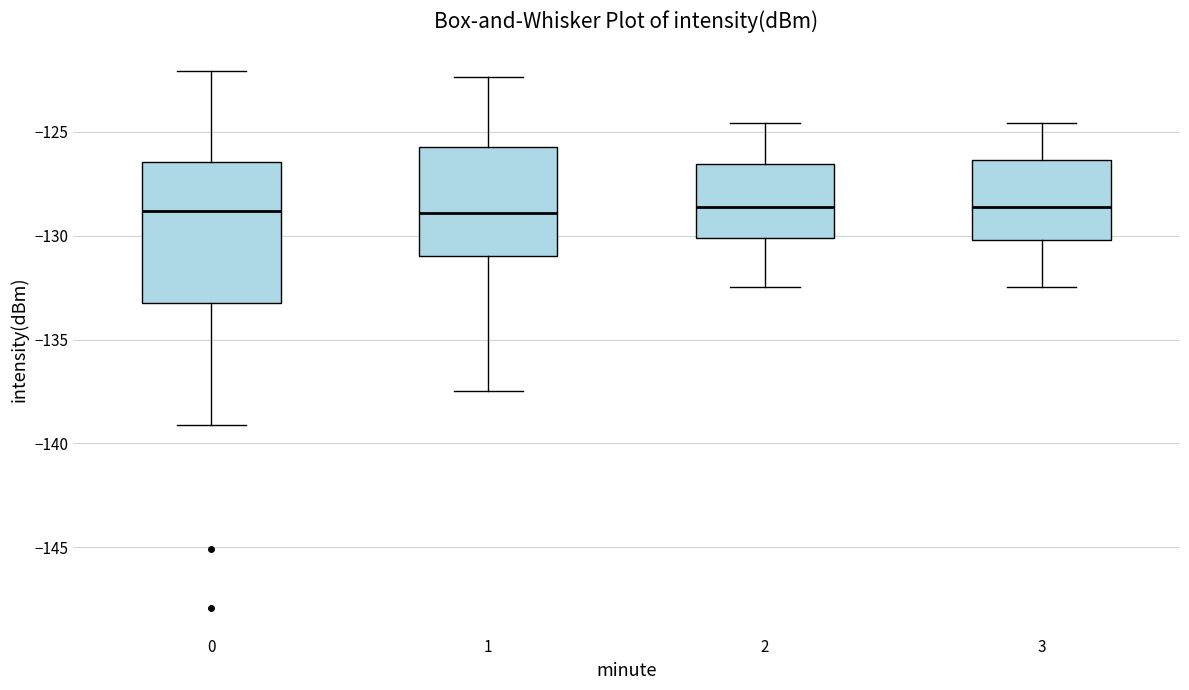

Reading left to right, read every box against the y-axis: the position of its median line, the range the box covers, and the ends of its whiskers. The values are not printed on the chart, so give them approximately, as read against the axis.

0: median -129.0, box -133.0 to -126.5, whiskers -139.0 to -122.0
1: median -129.0, box -131.0 to -125.5, whiskers -137.5 to -122.5
2: median -128.5, box -130.0 to -126.5, whiskers -132.5 to -124.5
3: median -128.5, box -130.0 to -126.5, whiskers -132.5 to -124.5